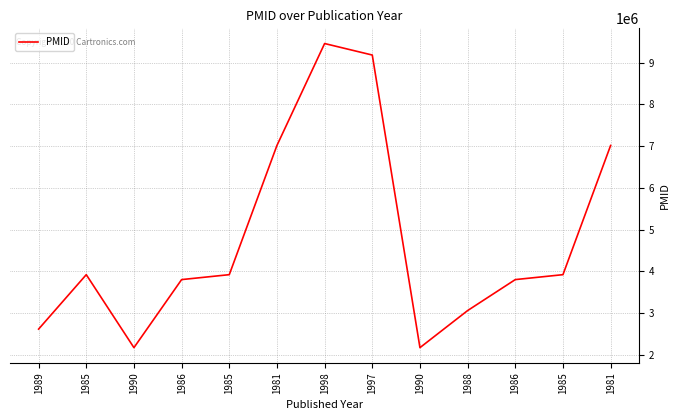

How many values are below 3919061?

6